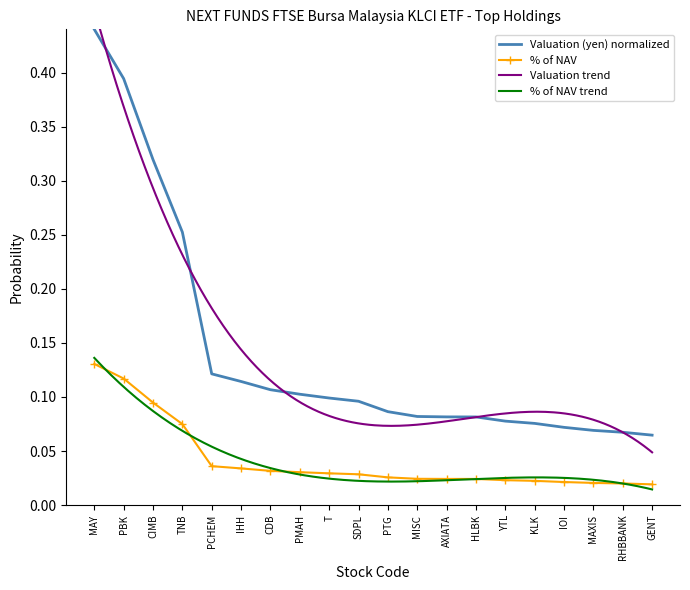

What is the label of the 9th point from the right?

MISC